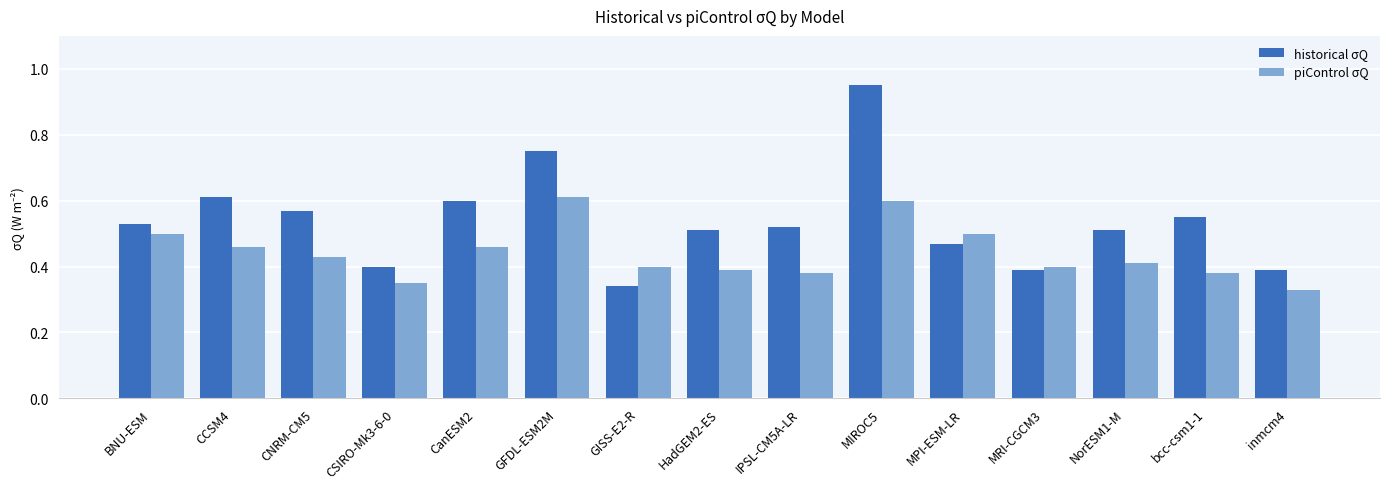

What is the difference between the highest and lowest values at GISS-E2-R?

0.1